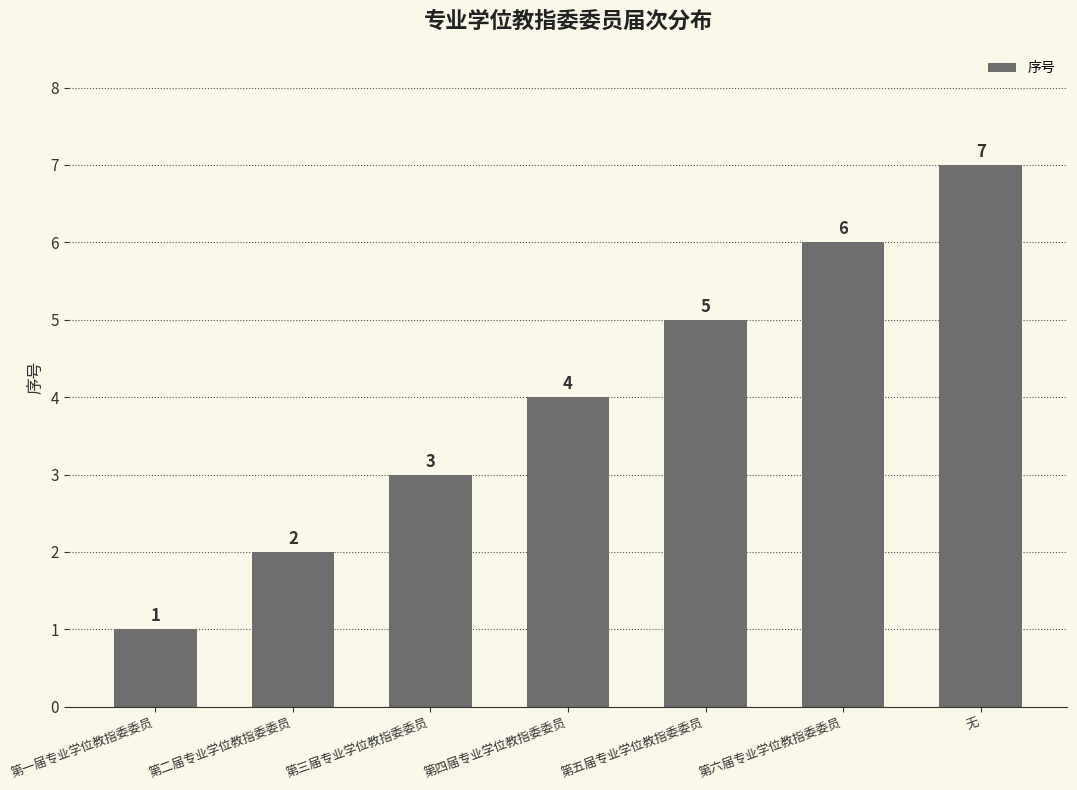

Reading right to left, what are all the values shown in this chart?

7	6	5	4	3	2	1